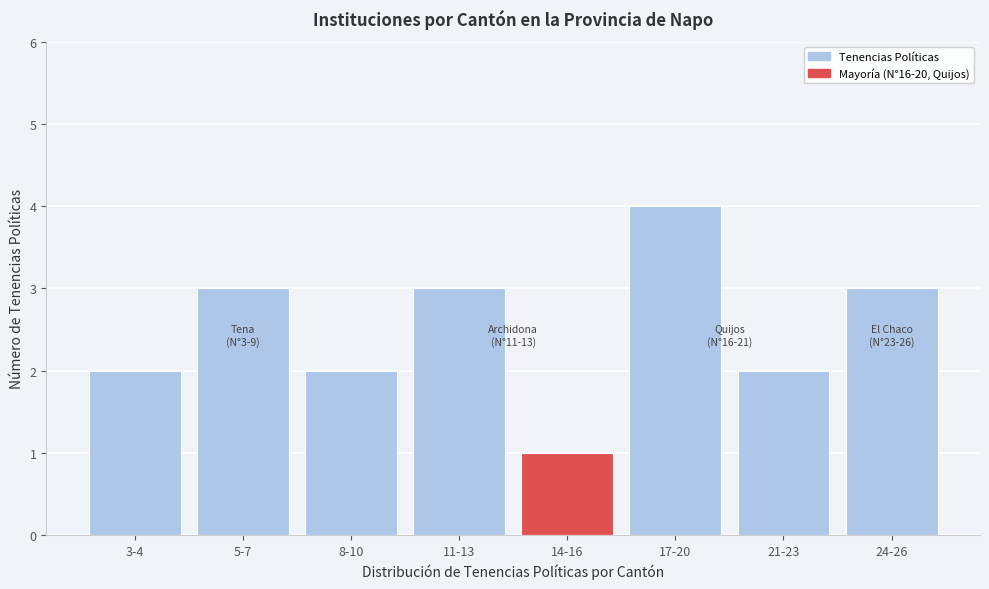

Reading right to left, extract all data points from this chart.

3	2	4	1	3	2	3	2